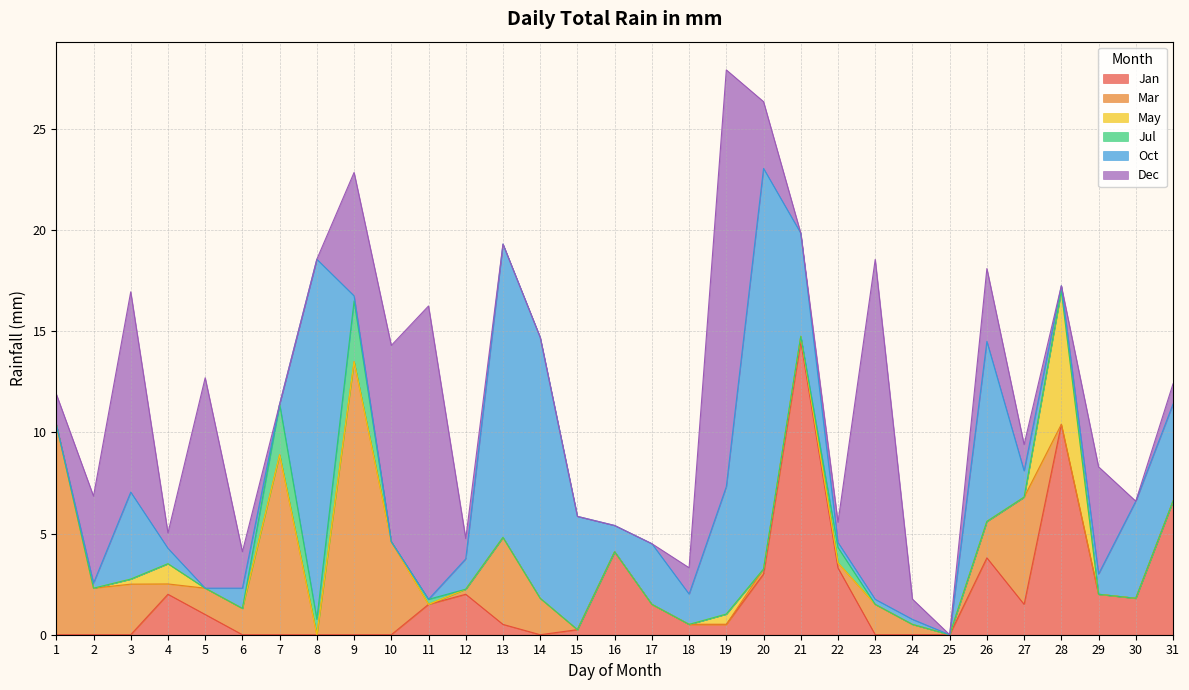

Reading left to right, what are all the values shown in this chart?

Jan: 0.0	0.0	0.0	2.0	1.0	0.0	0.0	0.0	0.0	0.0	1.5	2.0	0.5	0.0	0.2	4.1	1.5	0.5	0.5	3.0	14.5	3.3	0.0	0.0	0.0	3.8	1.5	10.4	2.0	1.8	6.6
Mar: 10.4	2.3	2.5	0.5	1.3	1.3	8.9	0.0	13.5	4.6	0.0	0.2	4.3	1.8	0.0	0.0	0.0	0.0	0.0	0.2	0.2	0.2	1.5	0.5	0.0	1.8	5.3	0.0	0.0	0.0	0.0
May: 0.0	0.0	0.2	1.0	0.0	0.0	0.0	0.0	0.0	0.0	0.0	0.0	0.0	0.0	0.0	0.0	0.0	0.0	0.5	0.0	0.0	0.0	0.0	0.0	0.0	0.0	0.0	6.6	0.0	0.0	0.0
Jul: 0.0	0.0	0.0	0.0	0.0	0.0	2.5	0.8	3.0	0.0	0.2	0.0	0.0	0.0	0.0	0.0	0.0	0.0	0.0	0.0	0.0	0.8	0.0	0.0	0.0	0.0	0.0	0.0	0.0	0.0	0.0
Oct: 0.0	0.2	4.3	0.8	0.0	1.0	0.0	17.8	0.2	0.0	0.0	1.5	14.5	12.9	5.6	1.3	3.0	1.5	6.3	19.8	5.1	0.2	0.2	0.2	0.0	8.9	1.3	0.2	1.0	4.8	4.8
Dec: 1.5	4.3	9.9	0.8	10.4	1.8	0.0	0.0	6.1	9.7	14.5	1.0	0.0	0.0	0.0	0.0	0.0	1.3	20.6	3.3	0.0	1.0	16.8	1.0	0.0	3.6	1.3	0.0	5.3	0.0	1.0